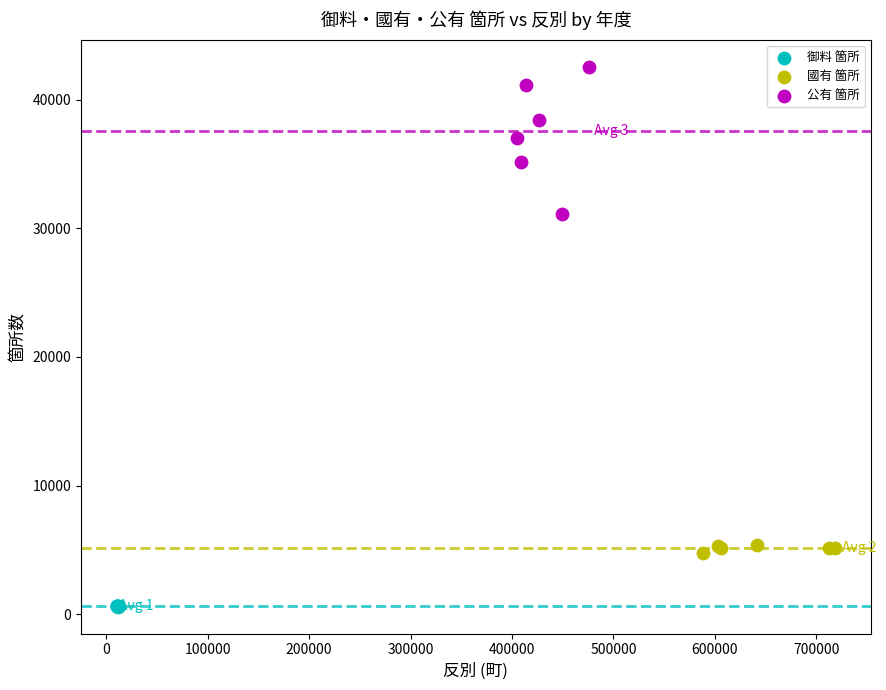

What are all the series names shown in the legend?

御料 箇所, 國有 箇所, 公有 箇所